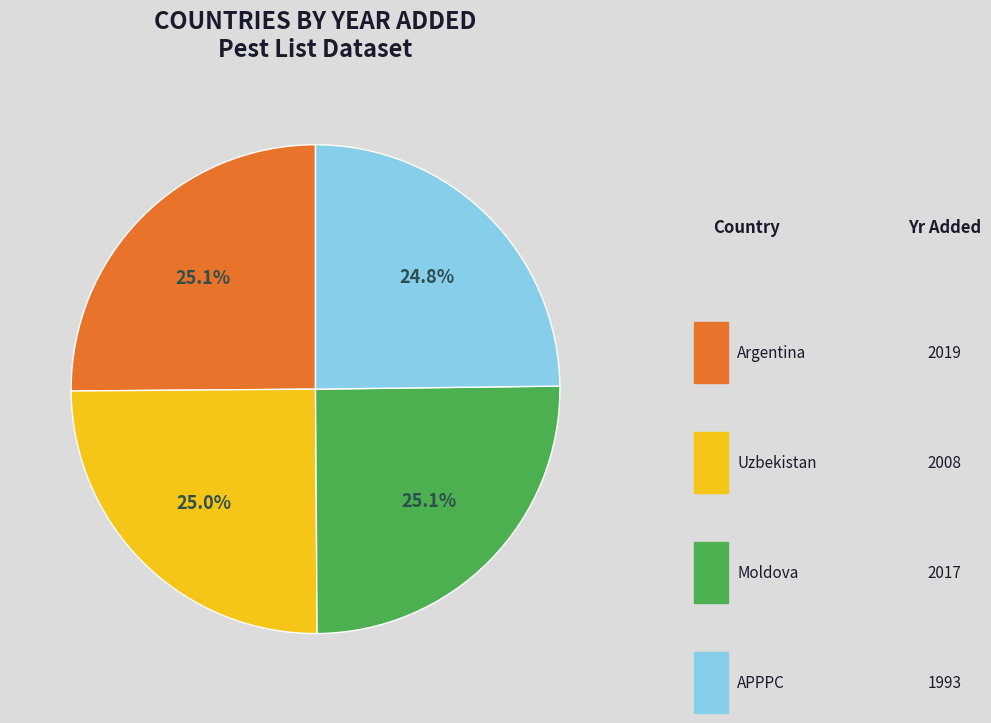

Does Argentina represent more than half of the total?

No